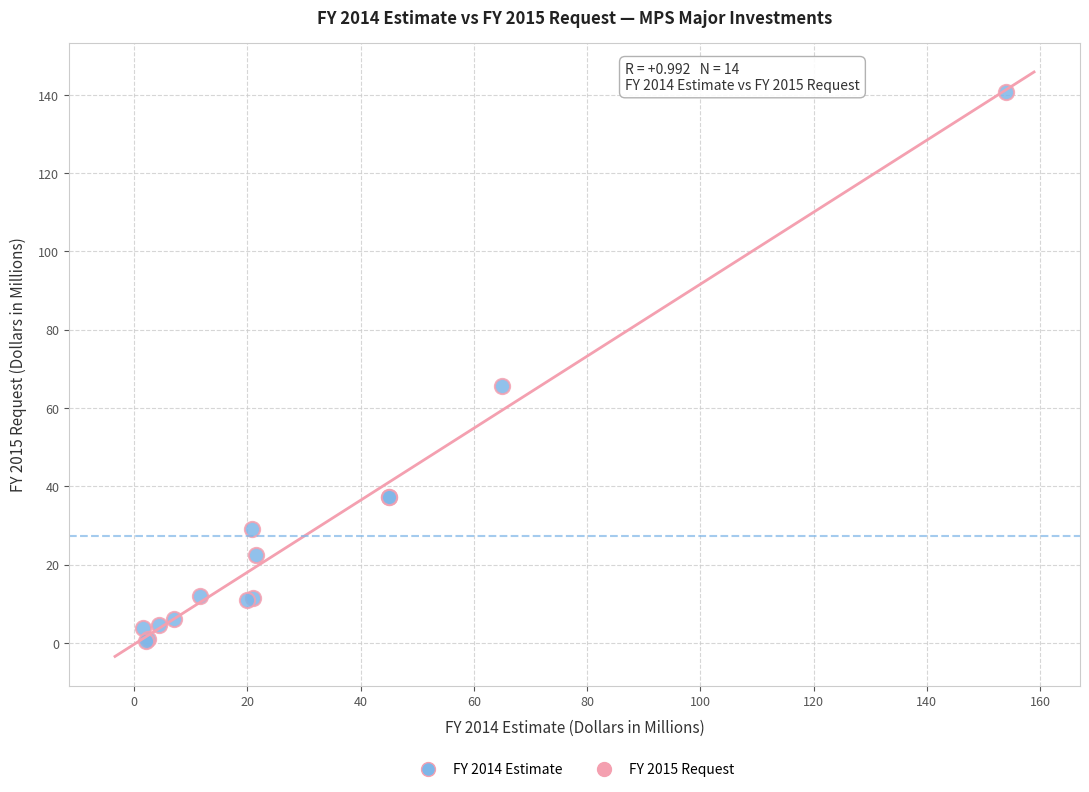

What Y value in the scatter plot is closest to 70?

65.7